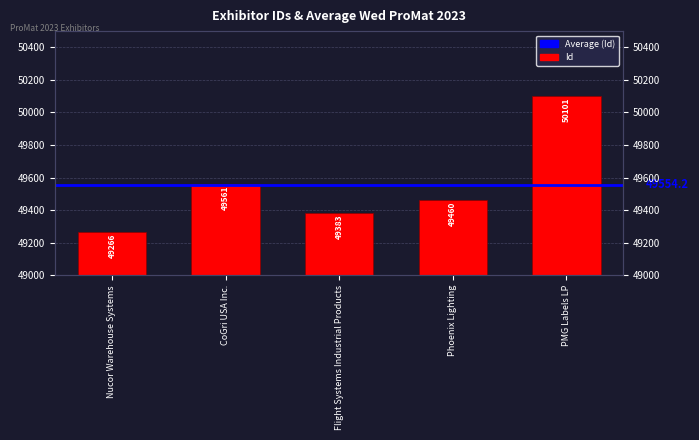

Rank the categories by value from highest to lowest.

PMG Labels LP, CoGri USA Inc., Phoenix Lighting, Flight Systems Industrial Products, Nucor Warehouse Systems